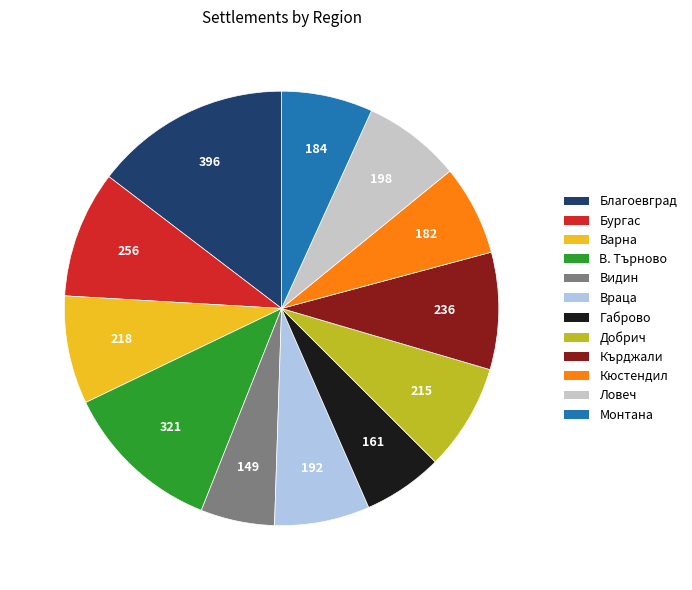

Is there any slice that represents more than half of the pie?

No